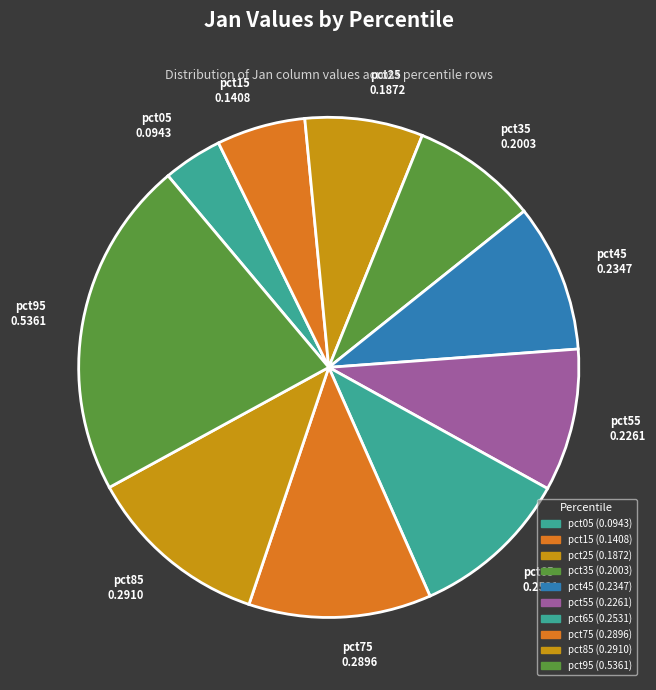

True or false: pct15 accounts for 1% of the total.

False